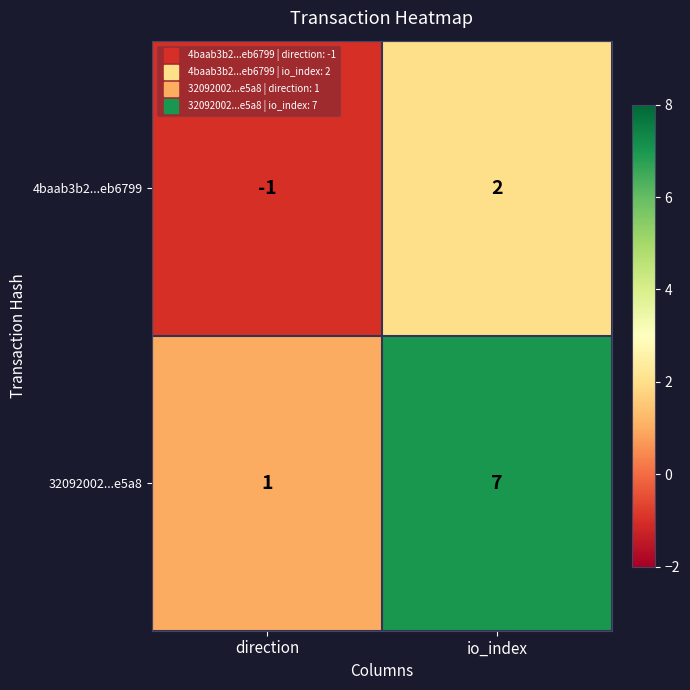

At io_index, list the series in order from smallest to largest.

4baab3b2...eb6799, 32092002...e5a8